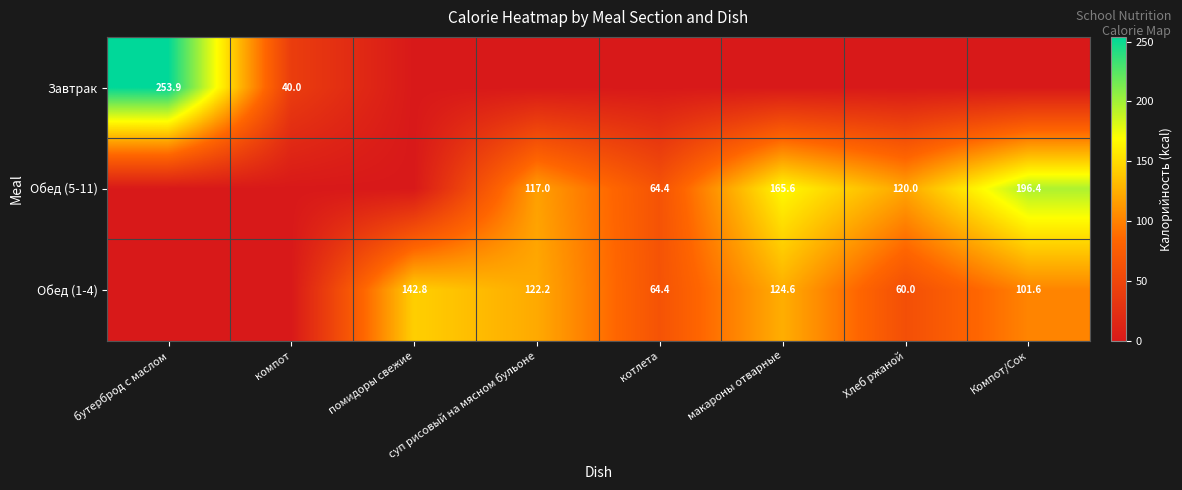

Is it true that Завтрак equals 253.9 at бутерброд с маслом?

True